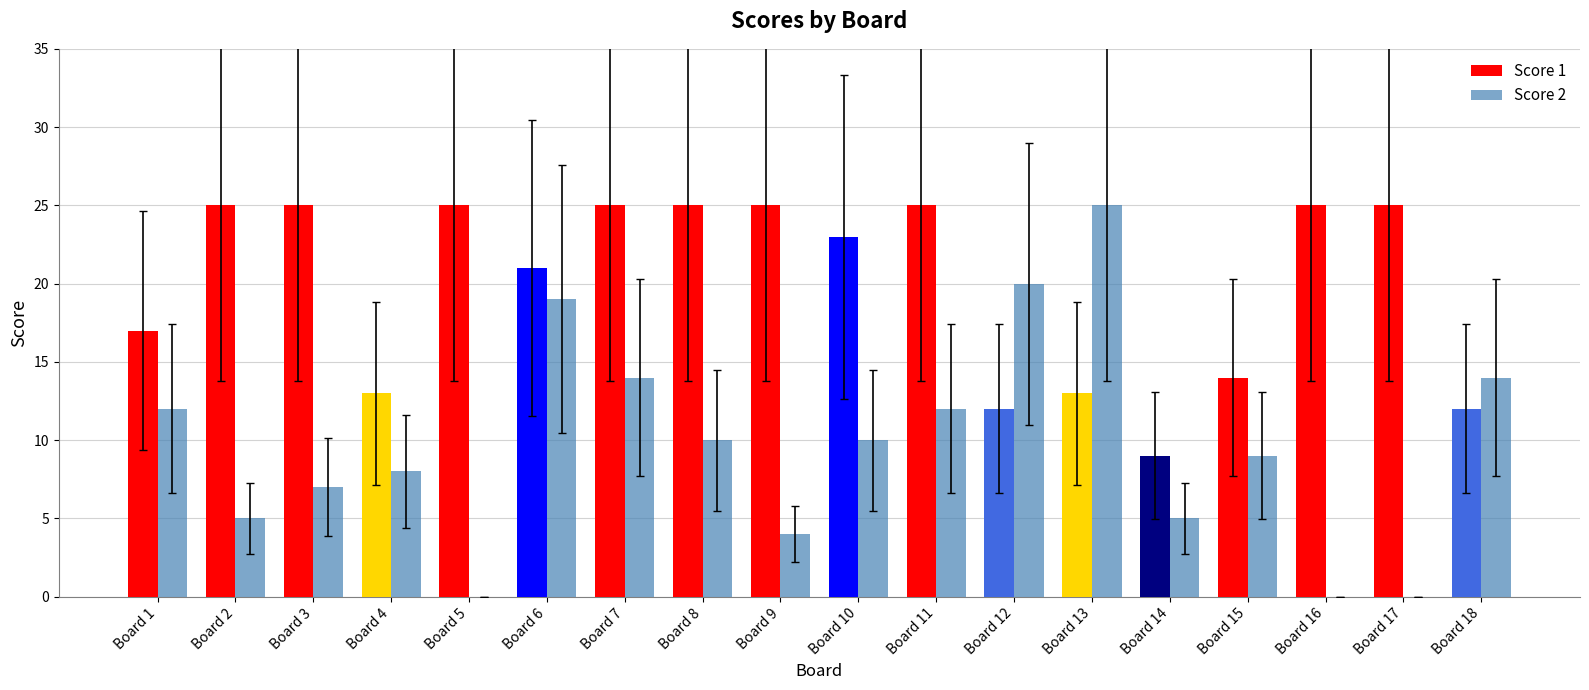

Reading right to left, list all the values displayed in this chart.

Score 1: Board 18=12	Board 17=25	Board 16=25	Board 15=14	Board 14=9	Board 13=13	Board 12=12	Board 11=25	Board 10=23	Board 9=25	Board 8=25	Board 7=25	Board 6=21	Board 5=25	Board 4=13	Board 3=25	Board 2=25	Board 1=17
Score 2: Board 18=14	Board 17=0	Board 16=0	Board 15=9	Board 14=5	Board 13=25	Board 12=20	Board 11=12	Board 10=10	Board 9=4	Board 8=10	Board 7=14	Board 6=19	Board 5=0	Board 4=8	Board 3=7	Board 2=5	Board 1=12